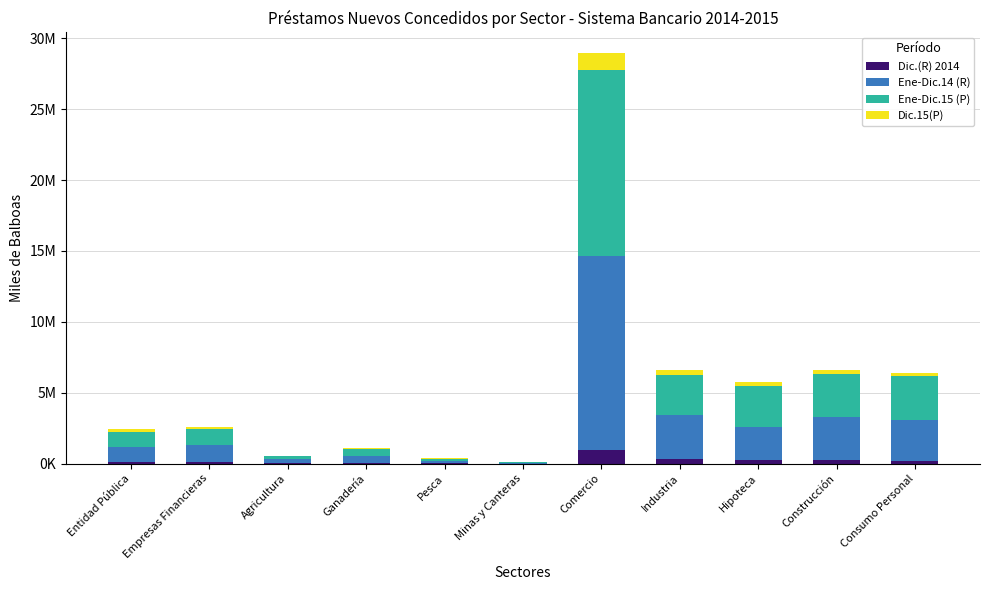

What are all the series names shown in the legend?

Dic.(R) 2014, Ene-Dic.14 (R), Ene-Dic.15 (P), Dic.15(P)